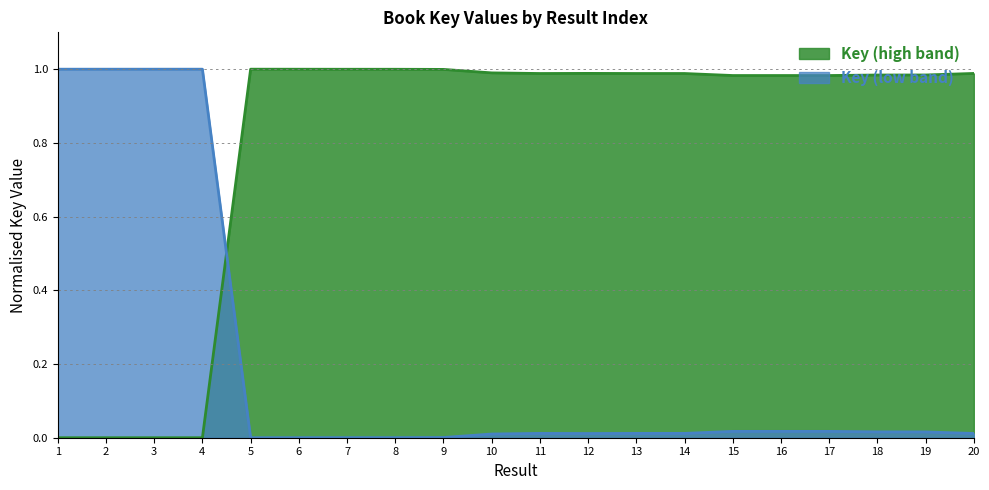

True or false: there are more than 0 points higher than both neighbors.

True